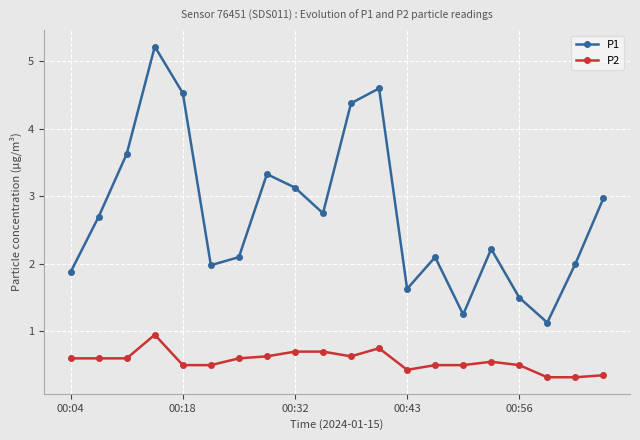

Does the chart have visible grid lines?

Yes